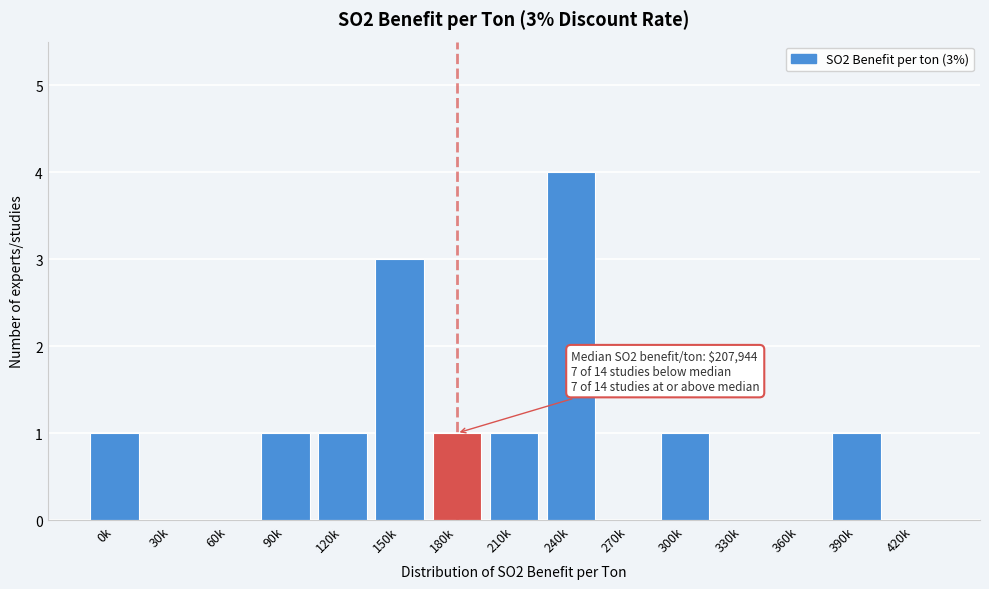

Reading right to left, list all the values displayed in this chart.

420k=0	390k=1	360k=0	330k=0	300k=1	270k=0	240k=4	210k=1	180k=1	150k=3	120k=1	90k=1	60k=0	30k=0	0k=1